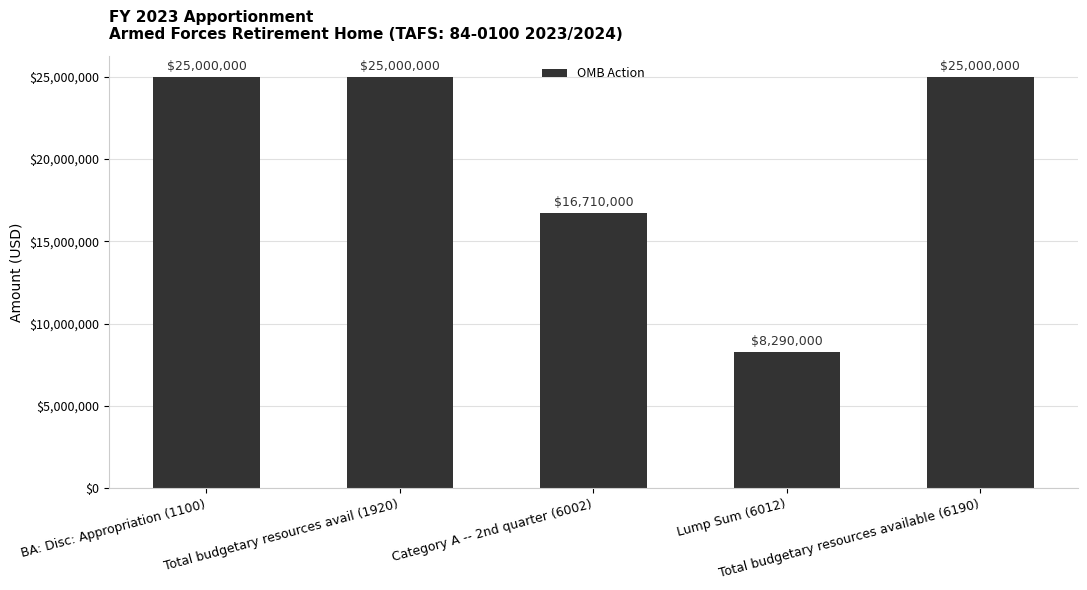

At which category does the chart reach its minimum across all series?

Lump Sum (6012)